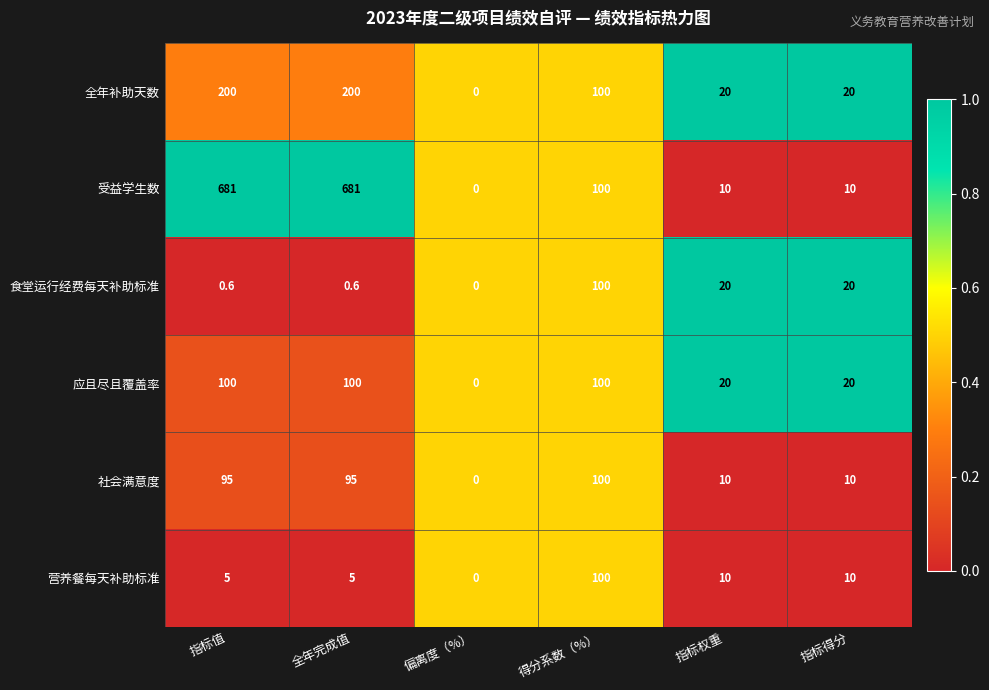

What is the sum of all 社会满意度 values?

310.0